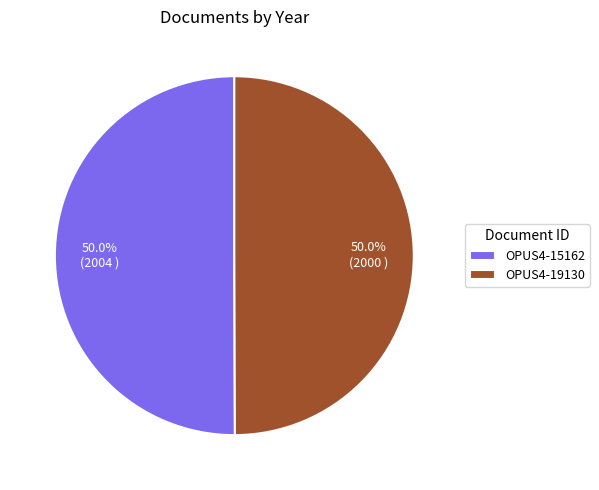

To the nearest percent, what portion does OPUS4-15162 represent?

50%